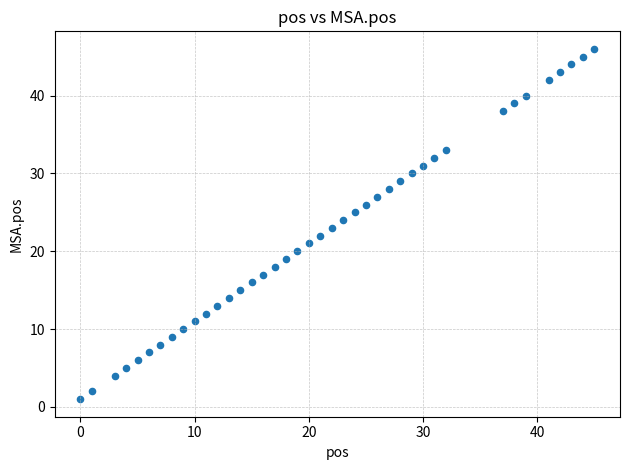

What is the range of Y values (max minus min)?

45